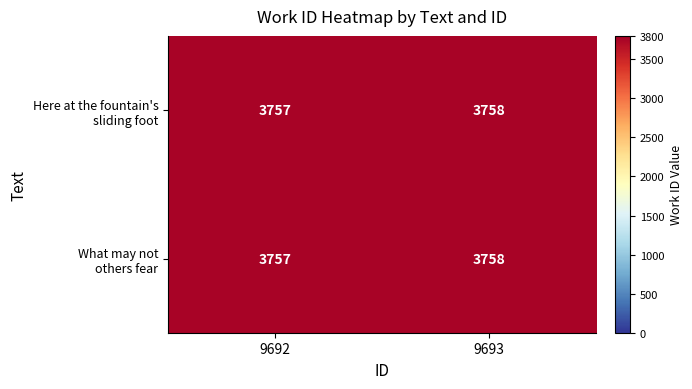

At which category does the chart reach its peak across all series?

9693